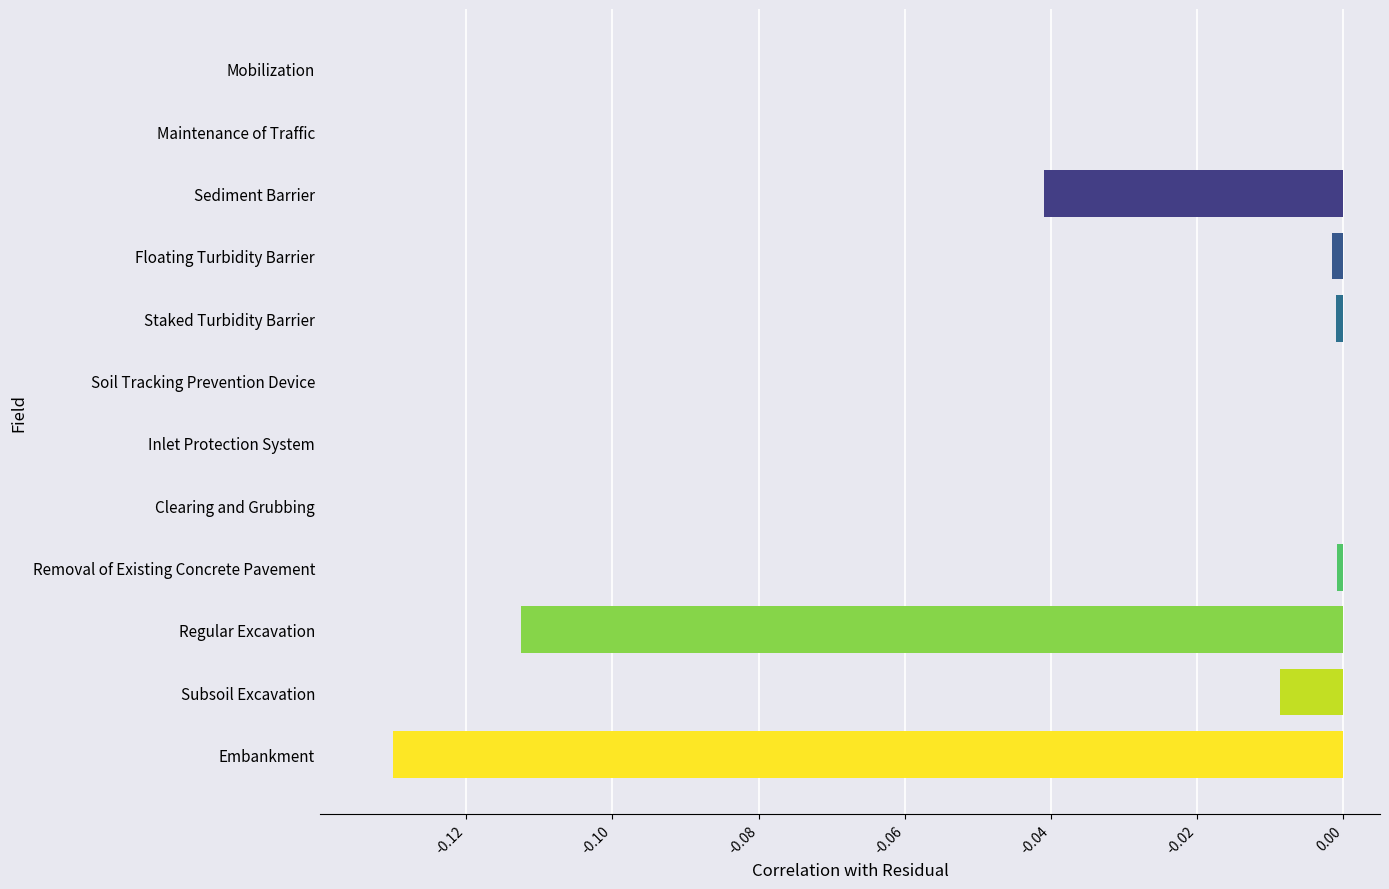

Which has a higher value, Embankment or Clearing and Grubbing?

Clearing and Grubbing